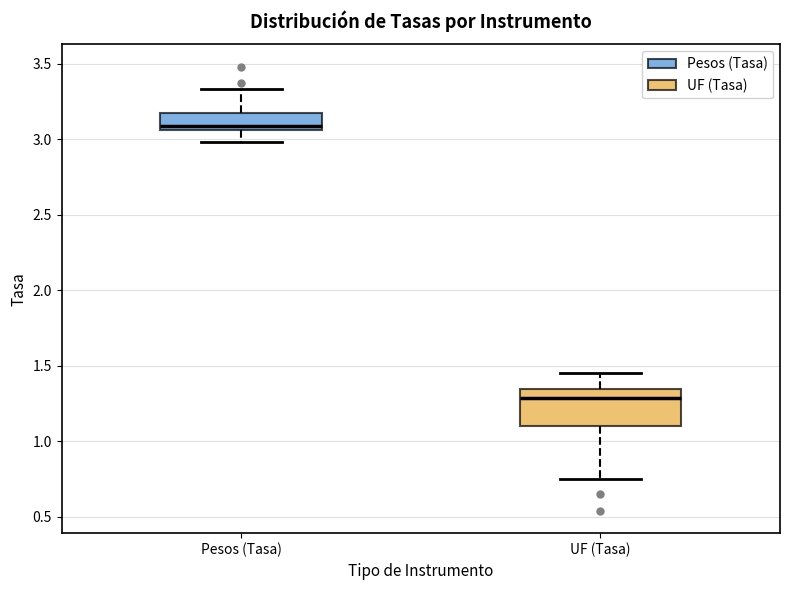

Reading left to right, transcribe this box plot: for each box, give where its median line is, the range the box spans, and where its two whiskers end, as read against the y-axis. The values are not printed on the chart, so give them approximately, as read against the axis.

Pesos (Tasa): median 3.10, box 3.05 to 3.20, whiskers 3.00 to 3.35
UF (Tasa): median 1.30, box 1.10 to 1.35, whiskers 0.75 to 1.45